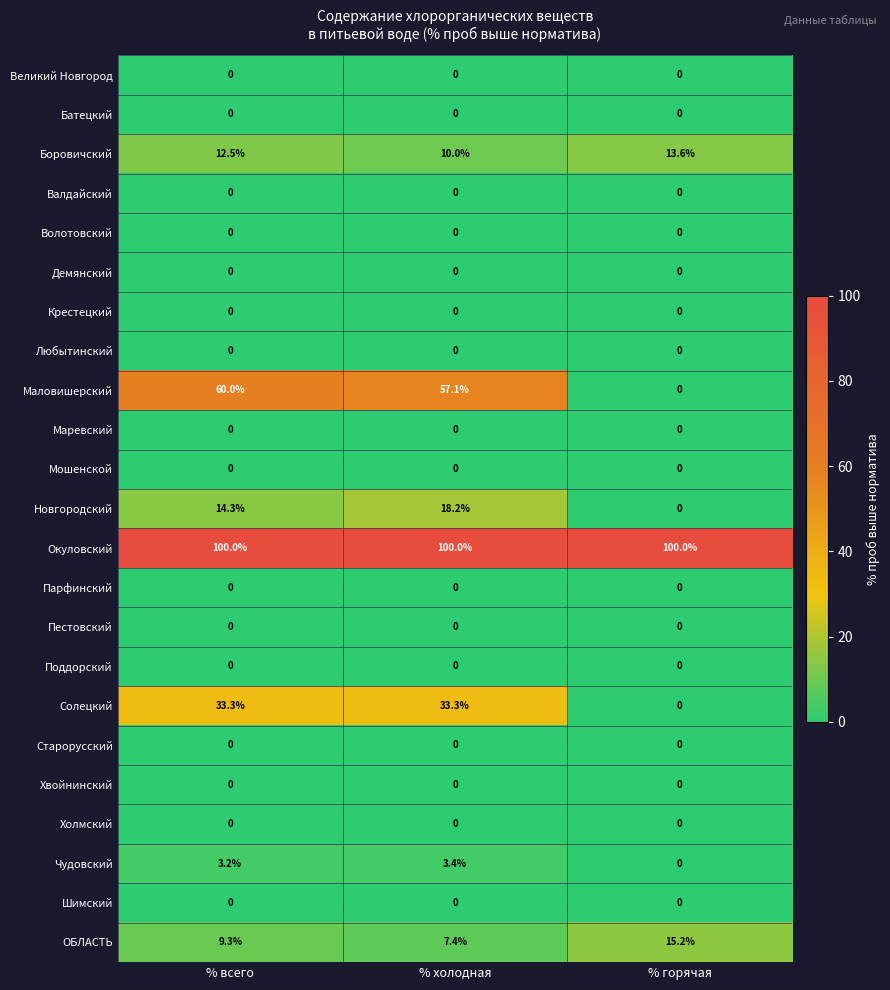

At which category is the sum across all series the highest?

% всего